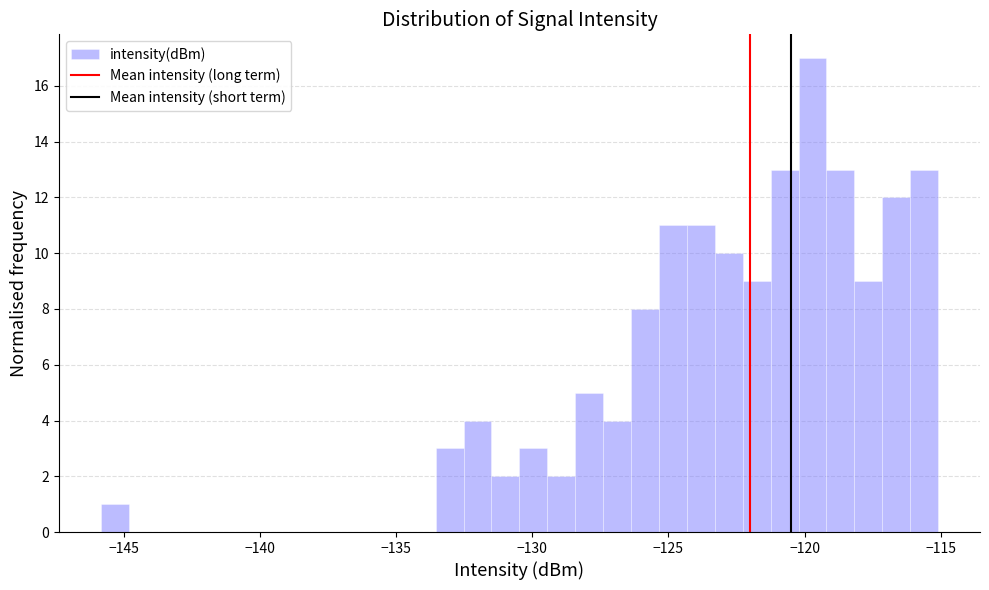

Read against the x-axis, roughly where is the centre of the tallest bar?

-119.5